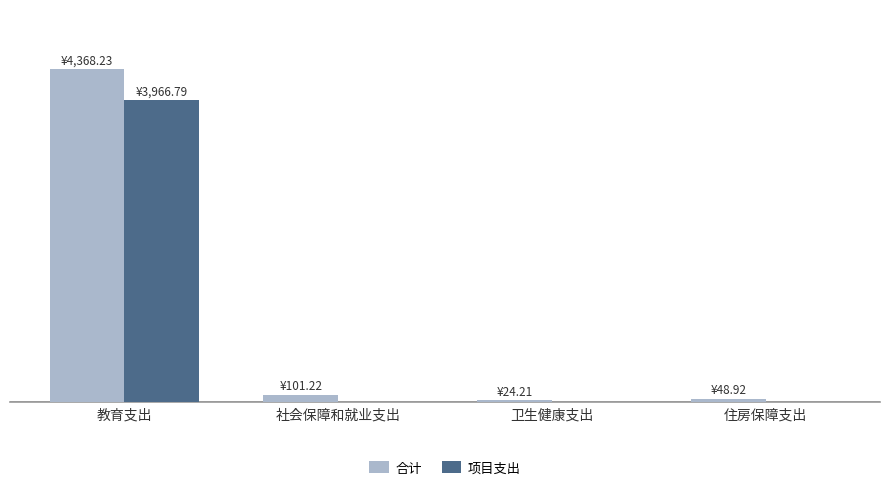

What is the average value of the 合计 series?

1135.6